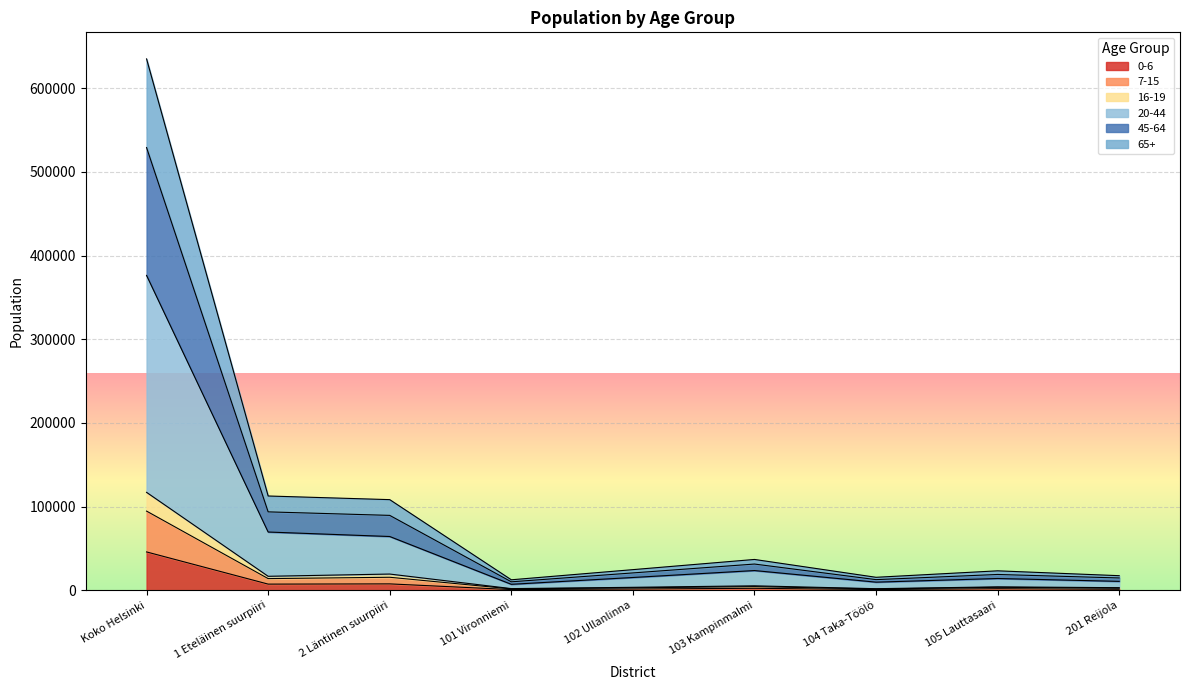

At which category is the sum across all series the highest?

Koko Helsinki